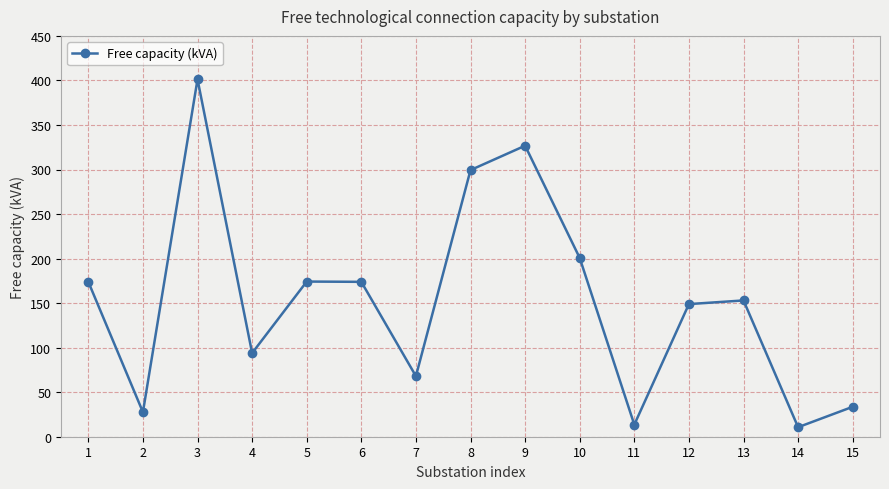

What is the maximum value shown in the chart?

401.2